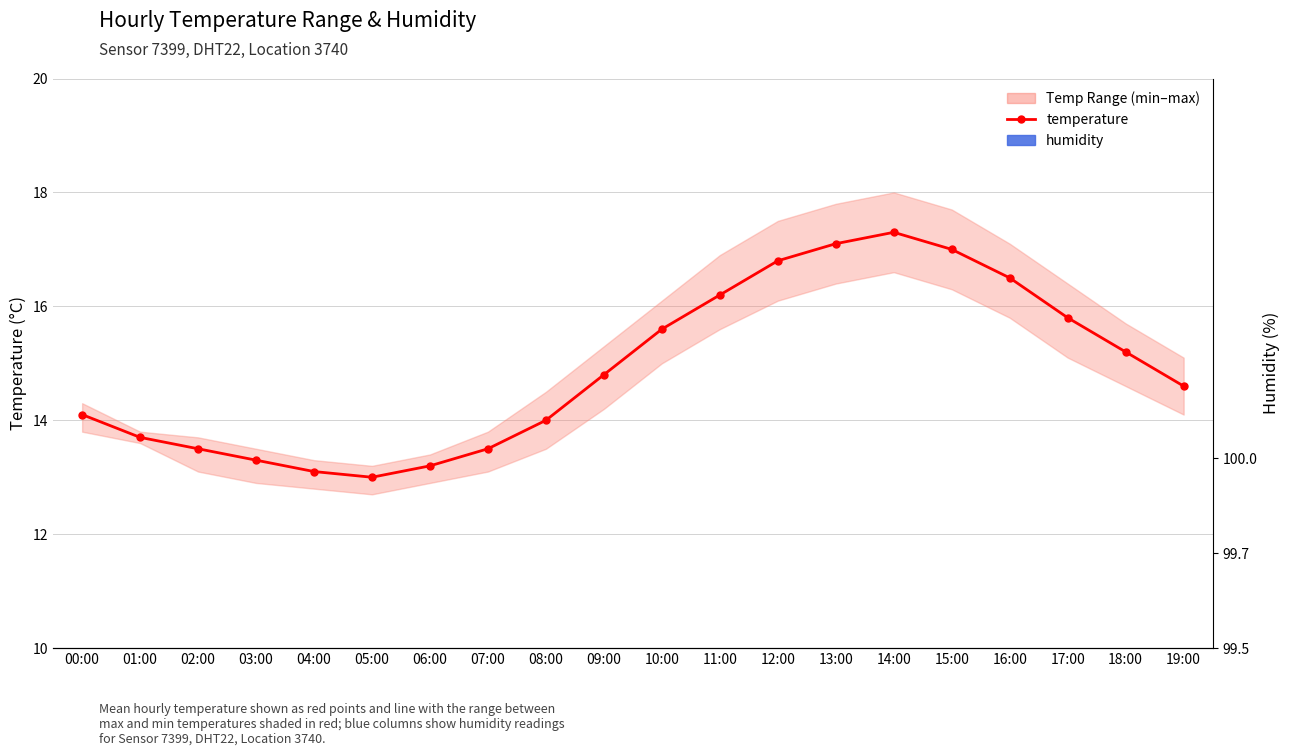

Are the bars horizontal?

No